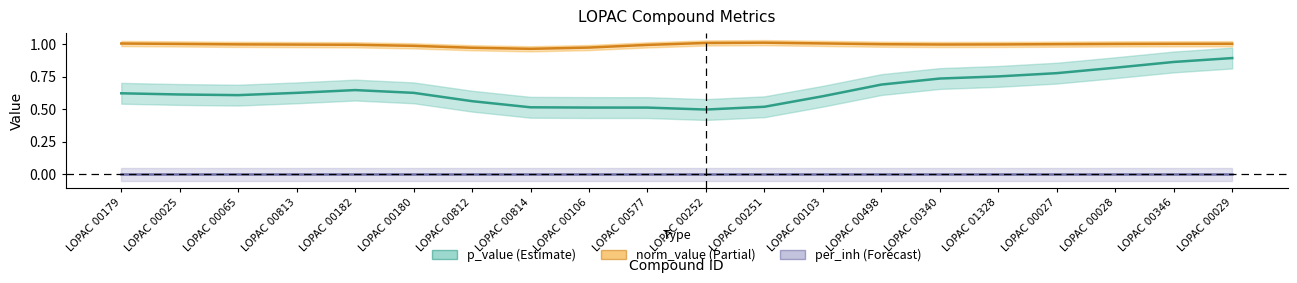

Does the chart display data point markers on the line(s)?

No